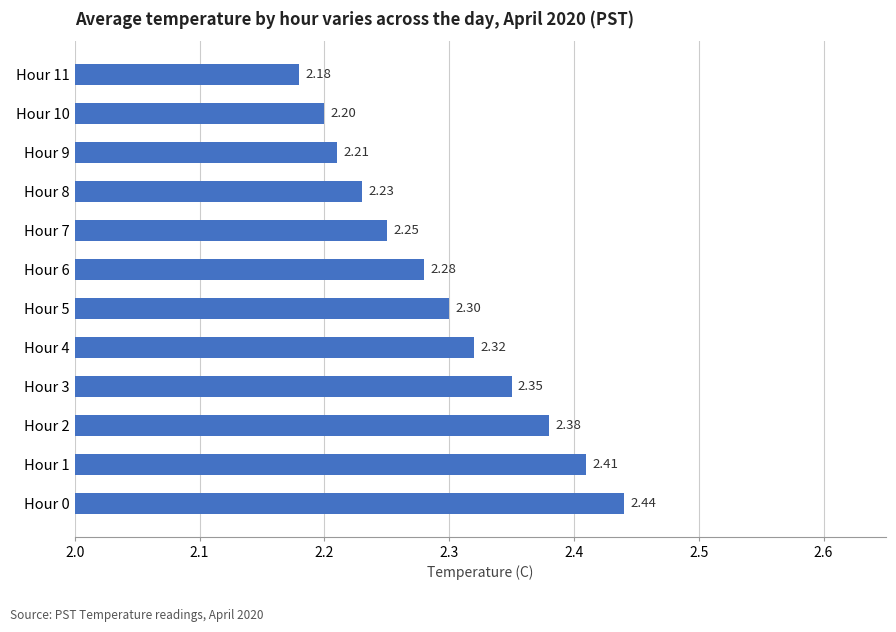

What is the sum of the values at Hour 0 and Hour 4?

4.8